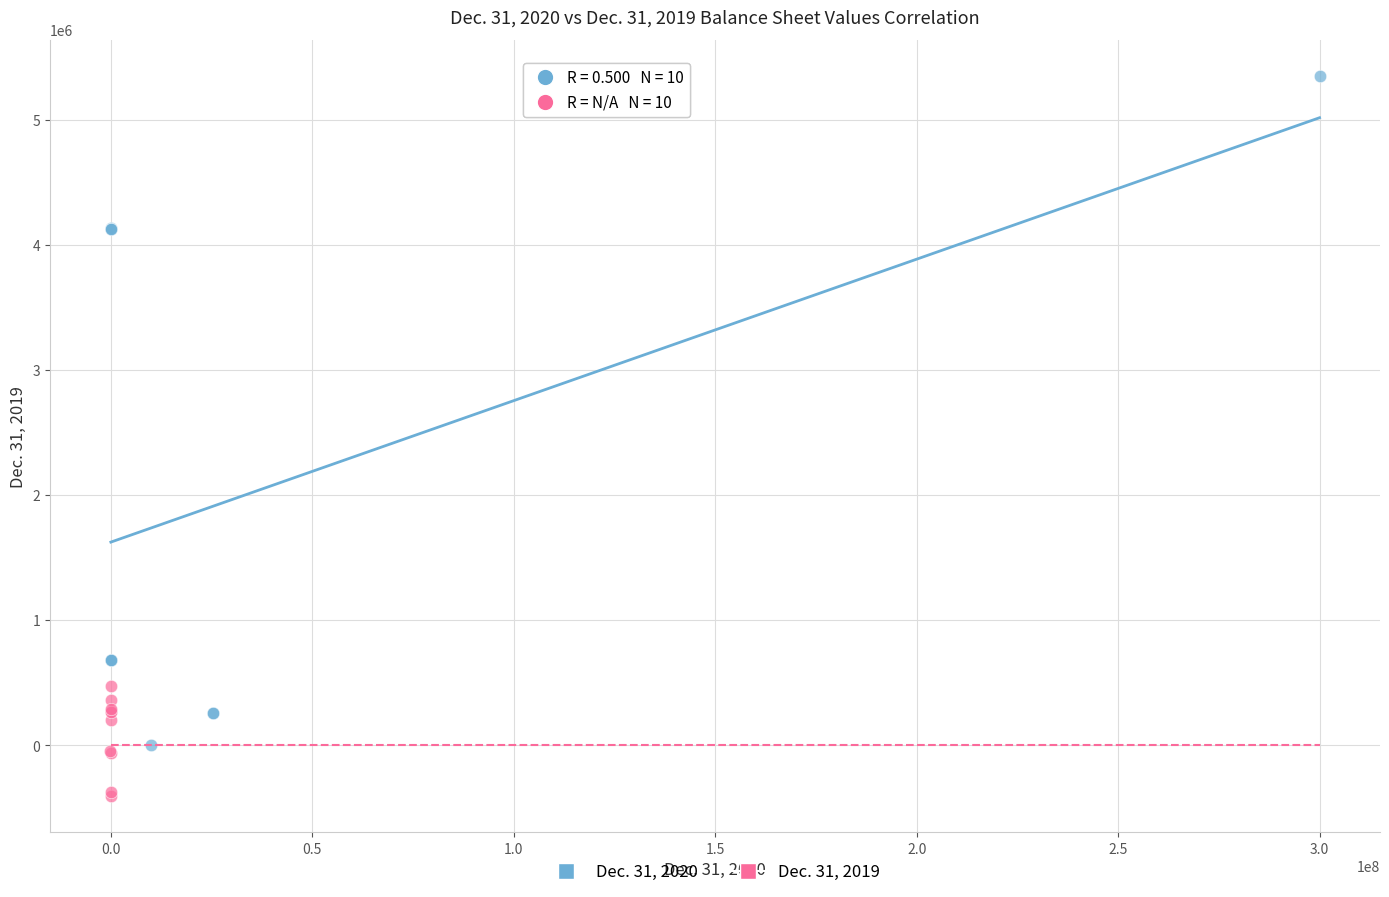

Which series reaches the maximum Y coordinate?

Dec. 31, 2020